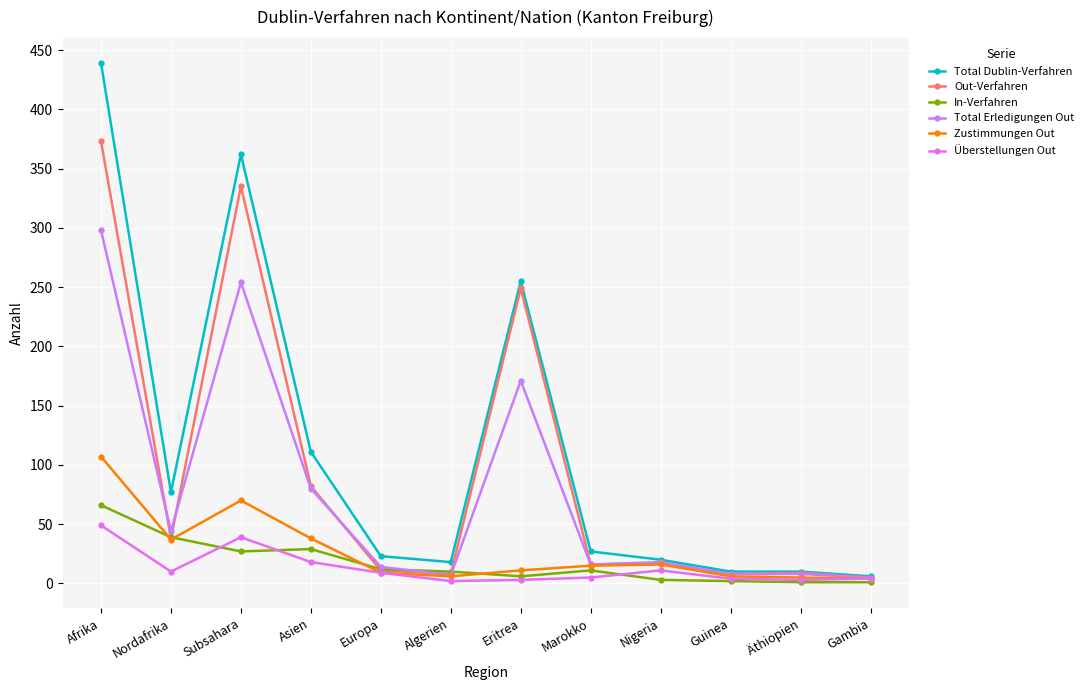

What are all the series names shown in the legend?

Total Dublin-Verfahren, Out-Verfahren, In-Verfahren, Total Erledigungen Out, Zustimmungen Out, Überstellungen Out